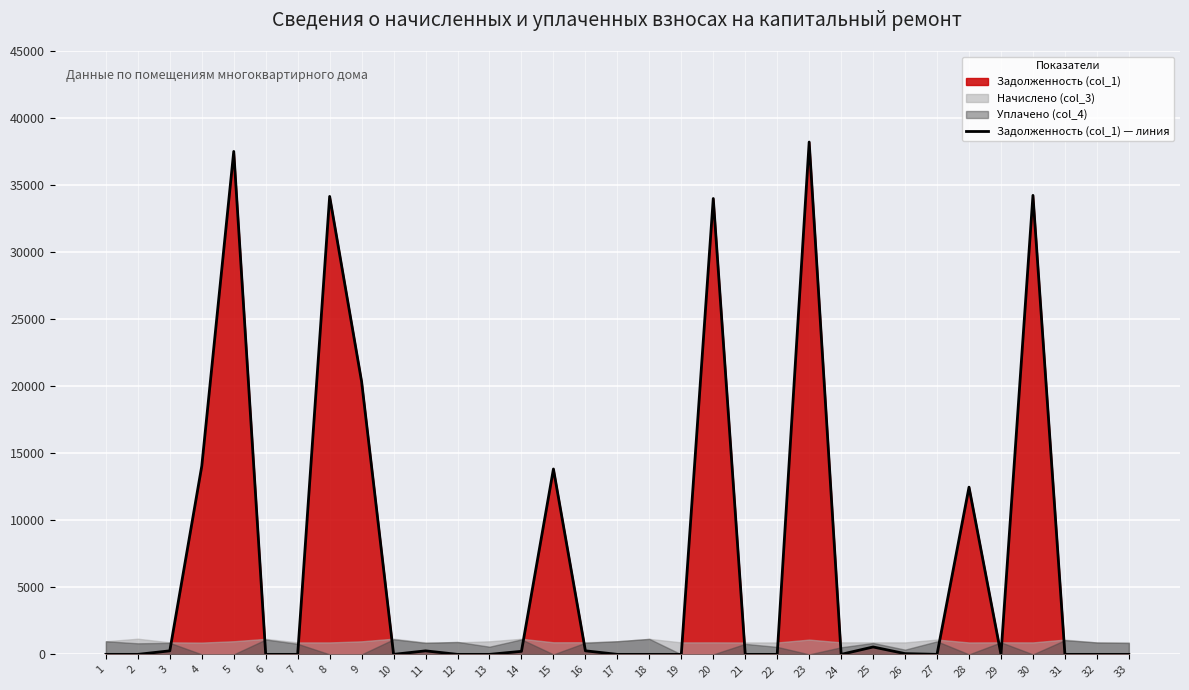

What is the change in value from 10 to 20?

+33998.3